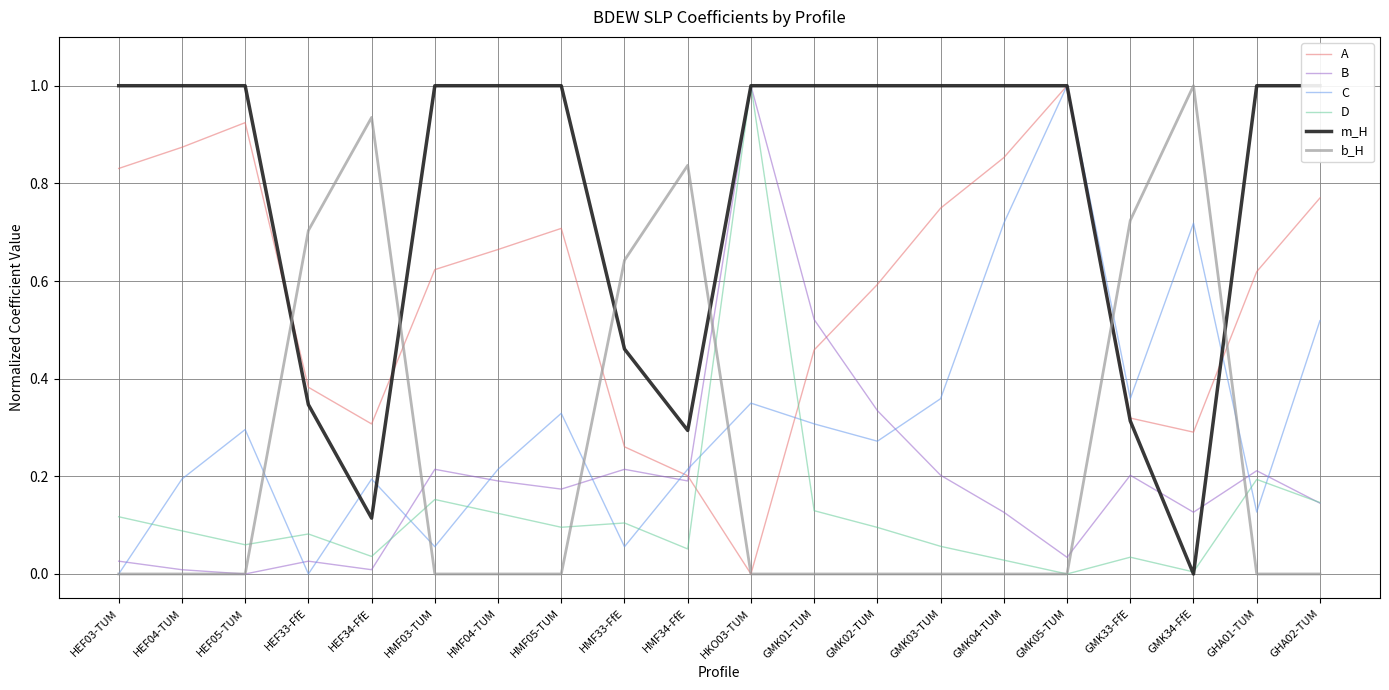

What is the difference between the second highest and second lowest values in the m_H series?

0.9